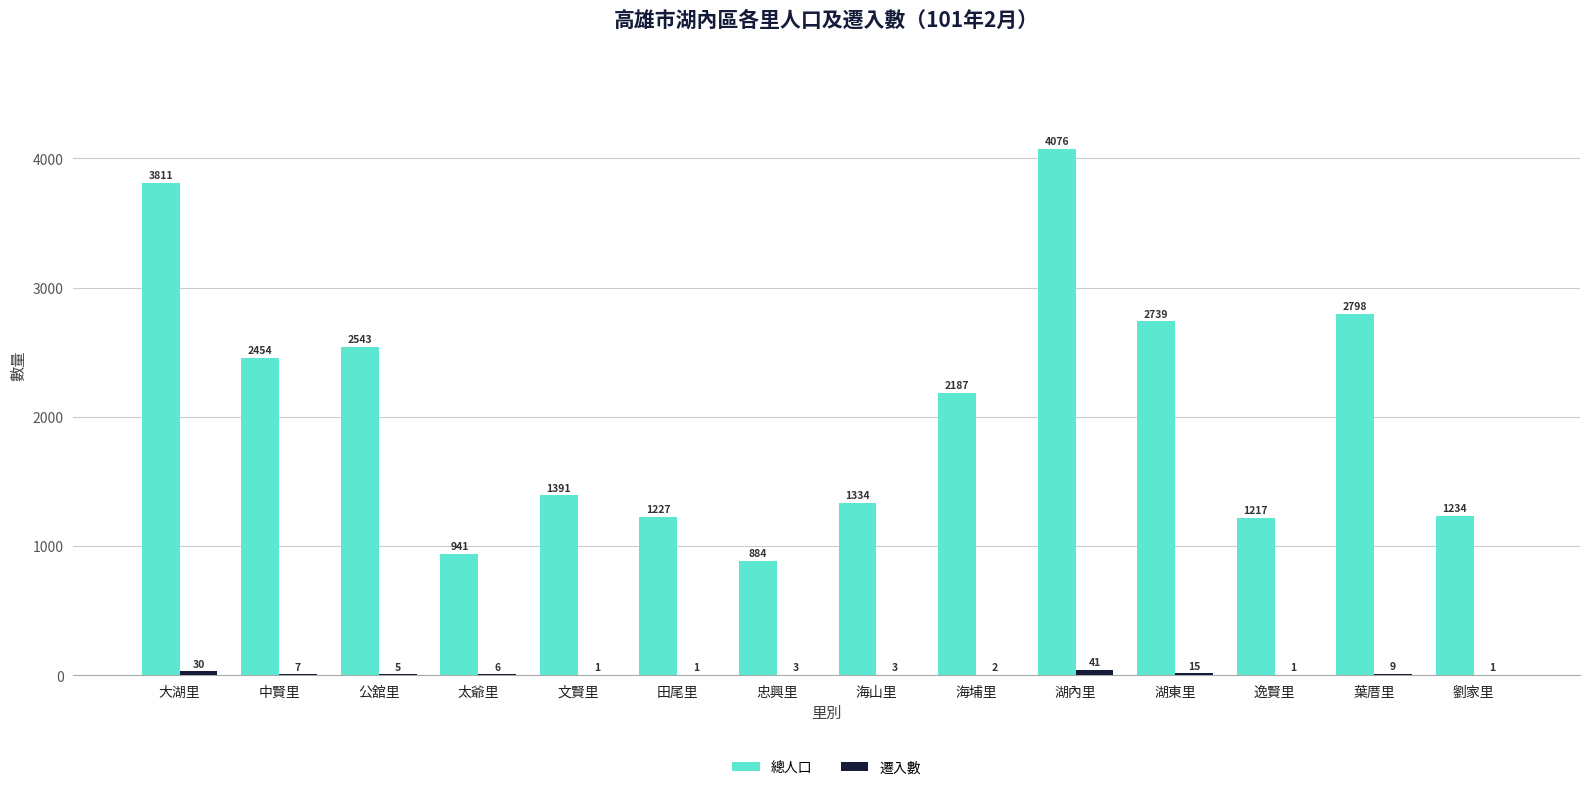

Are the bars horizontal?

No